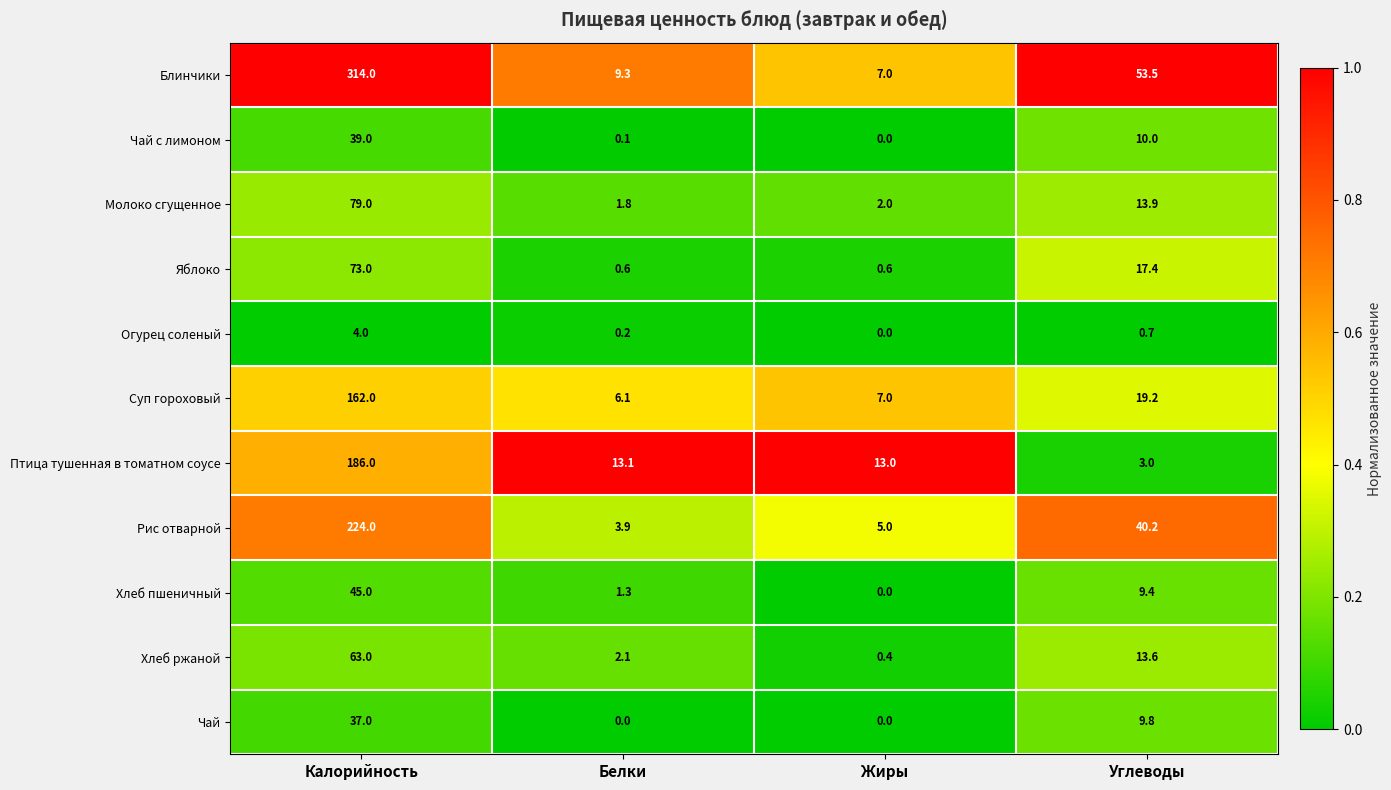

Which category has the highest value across all series?

Калорийность